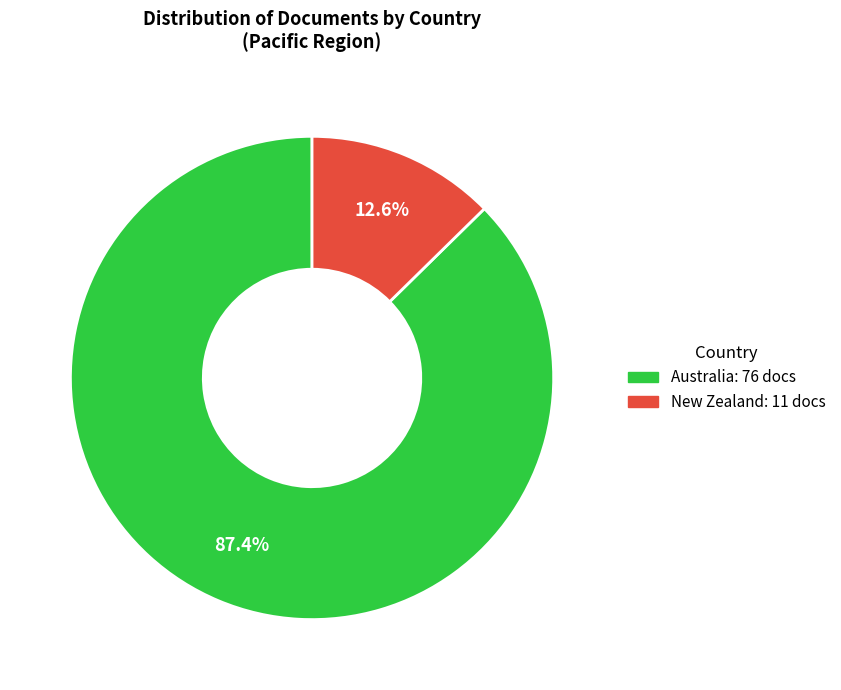

To the nearest percent, what percentage of the pie is New Zealand?

13%